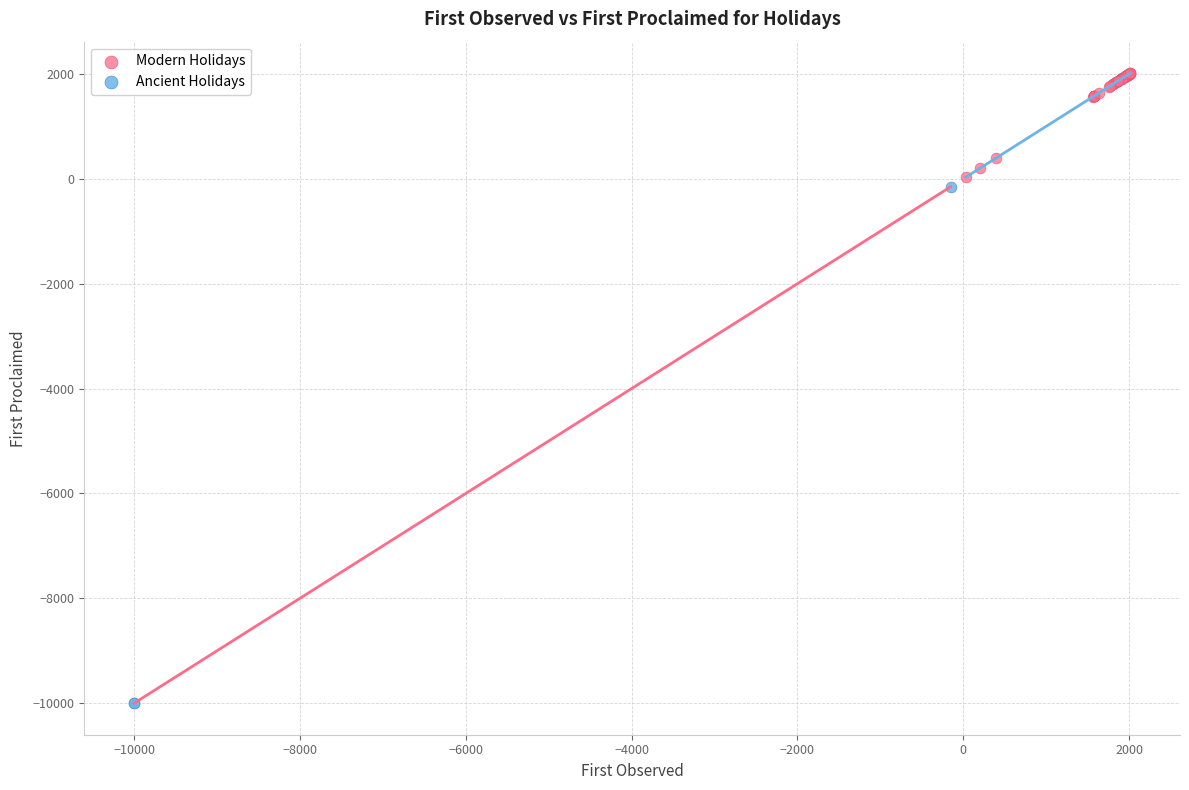

Which series has the largest Y range (max minus min)?

Ancient Holidays